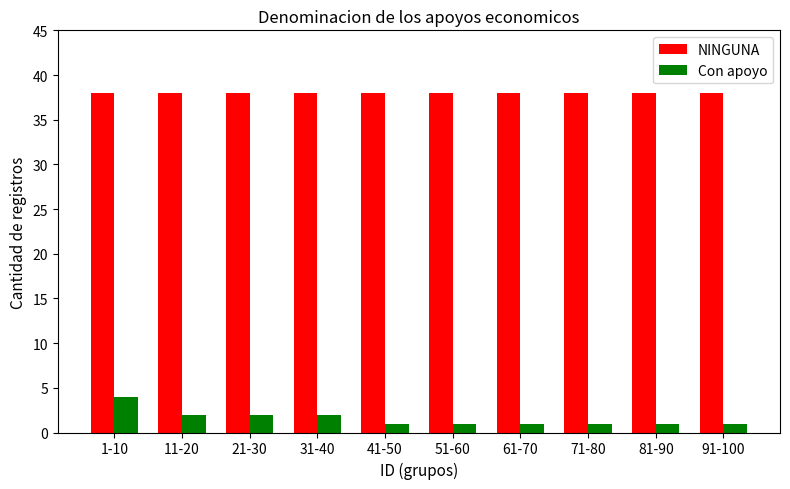

Which series has the largest range (max minus min)?

Con apoyo